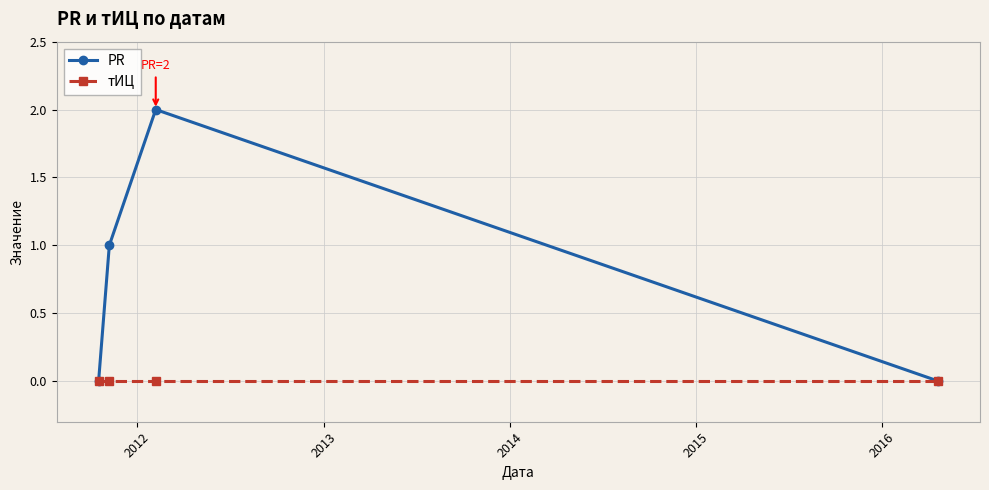

List the series in order of their peak value, highest first.

PR, тИЦ